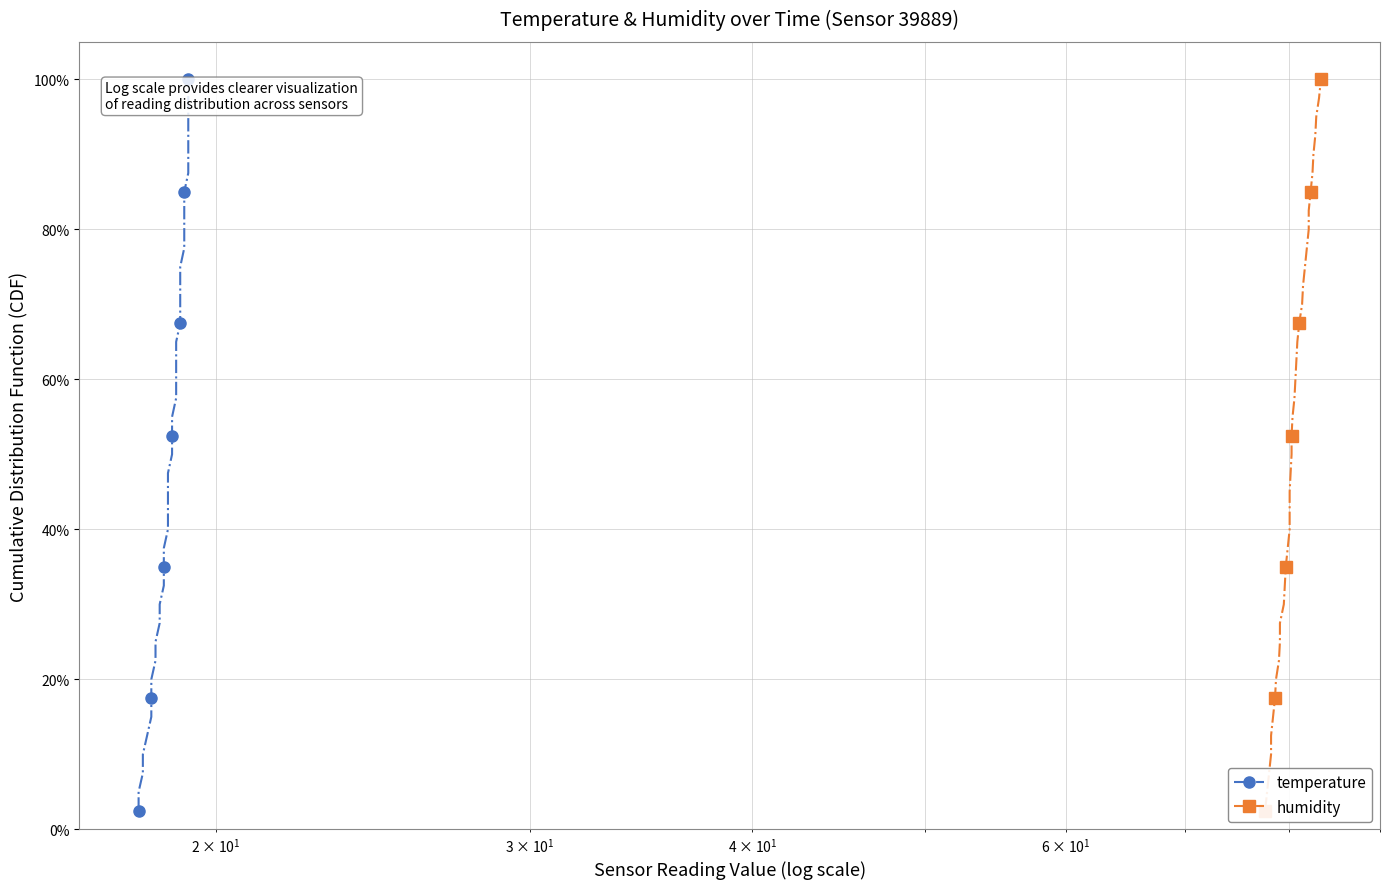

What is the difference between the maximum and minimum values in the humidity series?

97.5